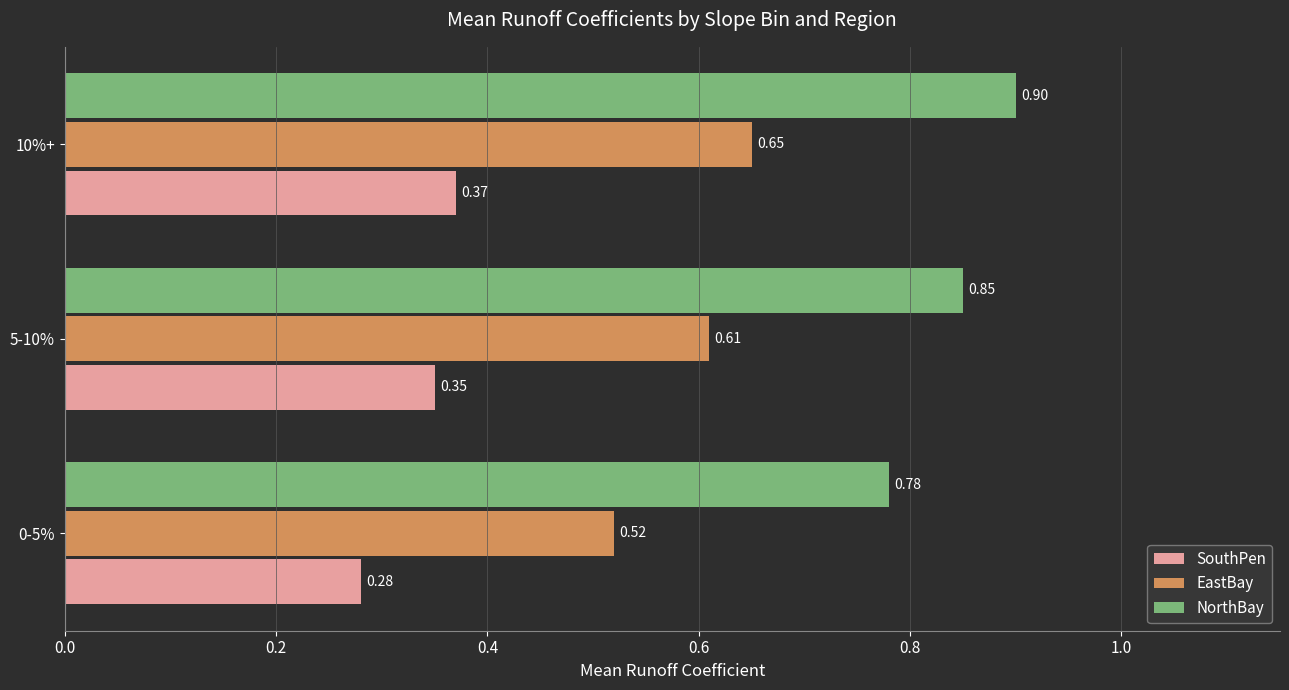

At 10%+, list the series in order from largest to smallest.

NorthBay, EastBay, SouthPen